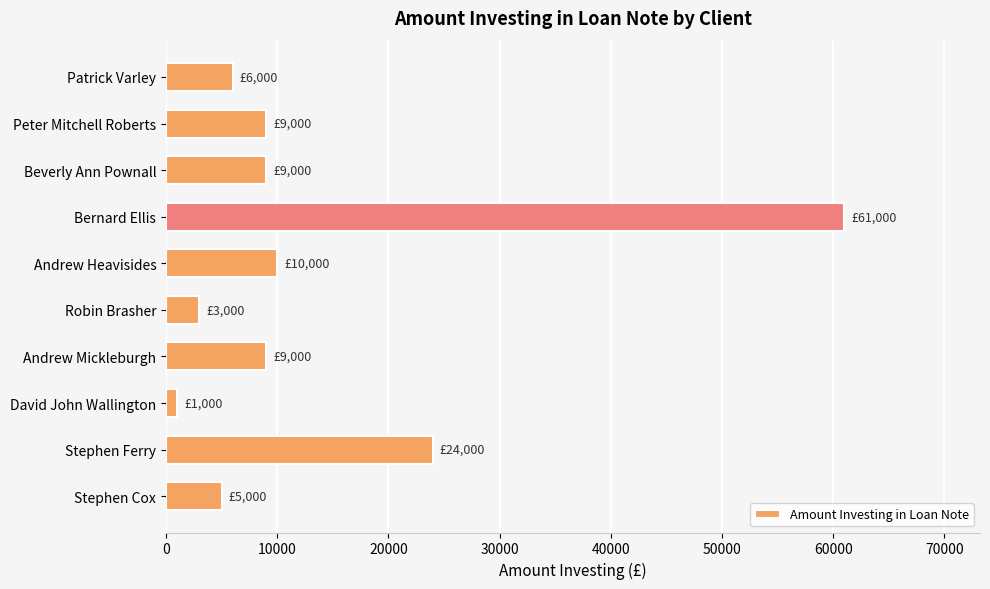

What is the label of the 4th bar from the top?

Bernard Ellis